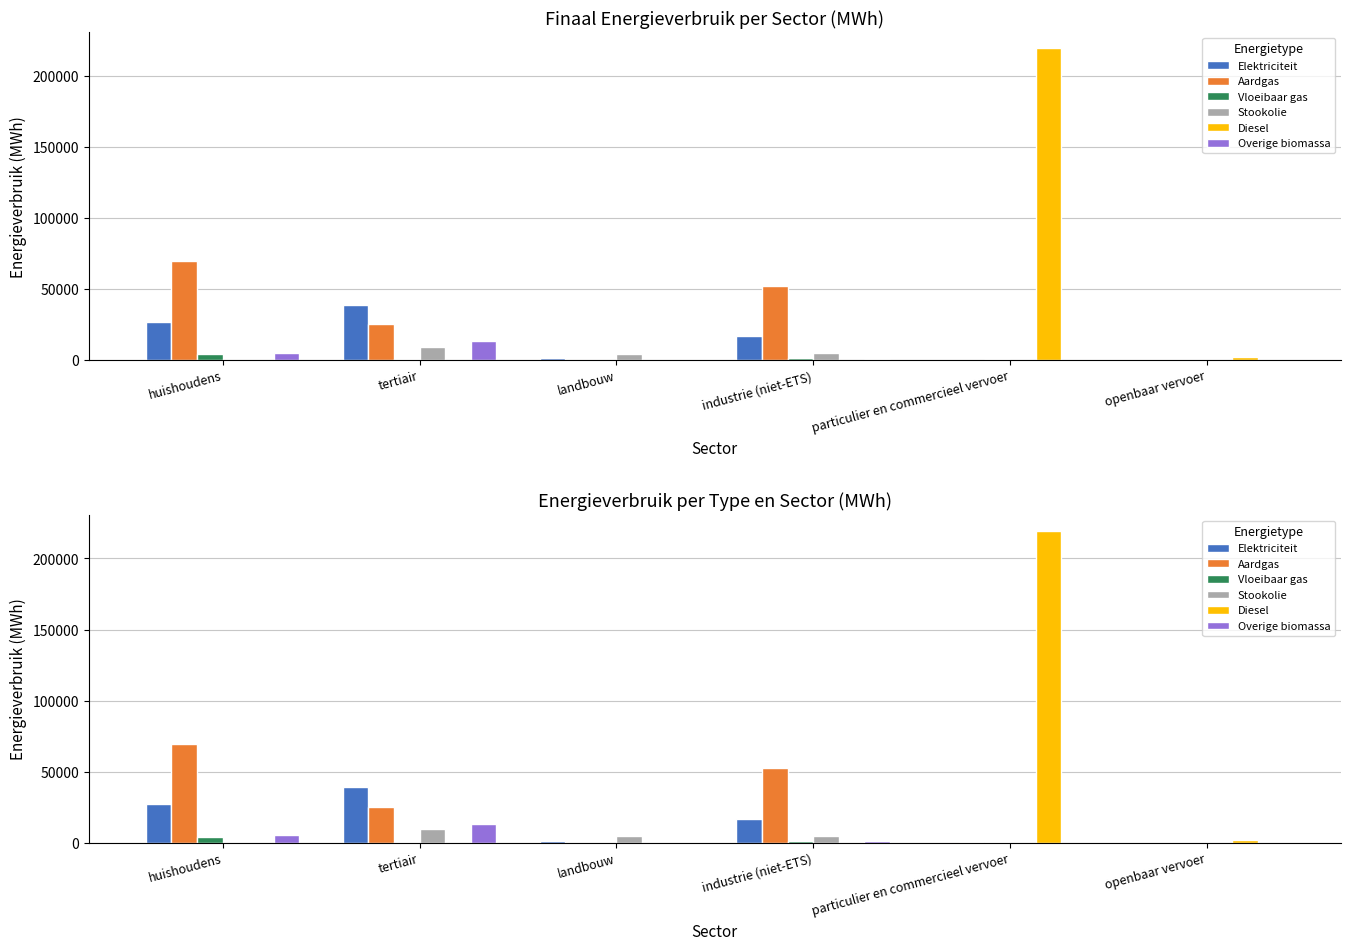

What is the maximum value shown in the chart?

219557.1